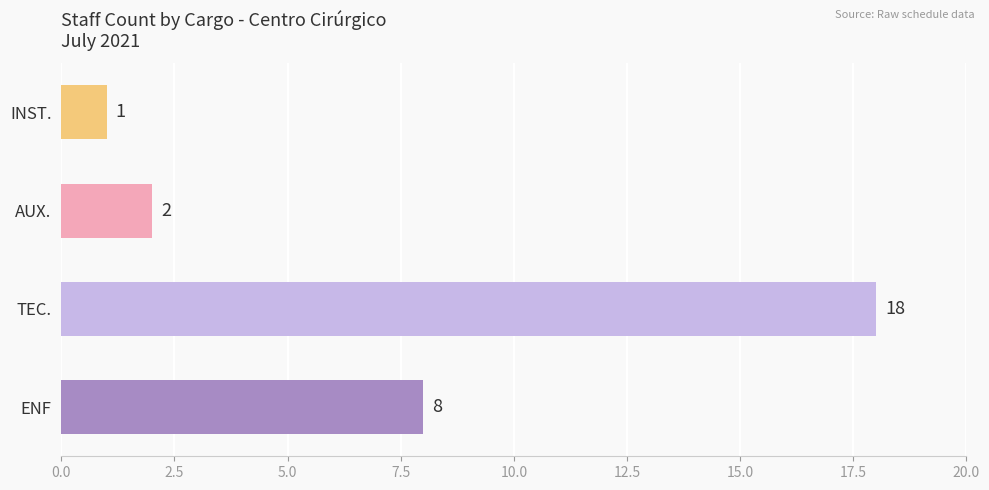

What is the average value?

7